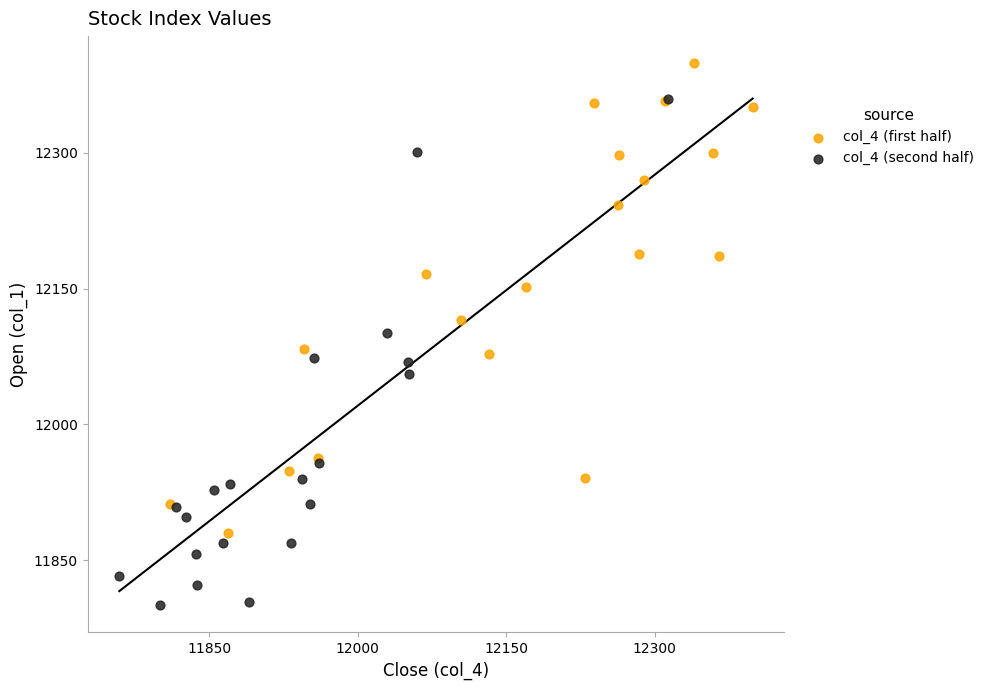

Which series contains the lowest Y value?

col_4 (second half)